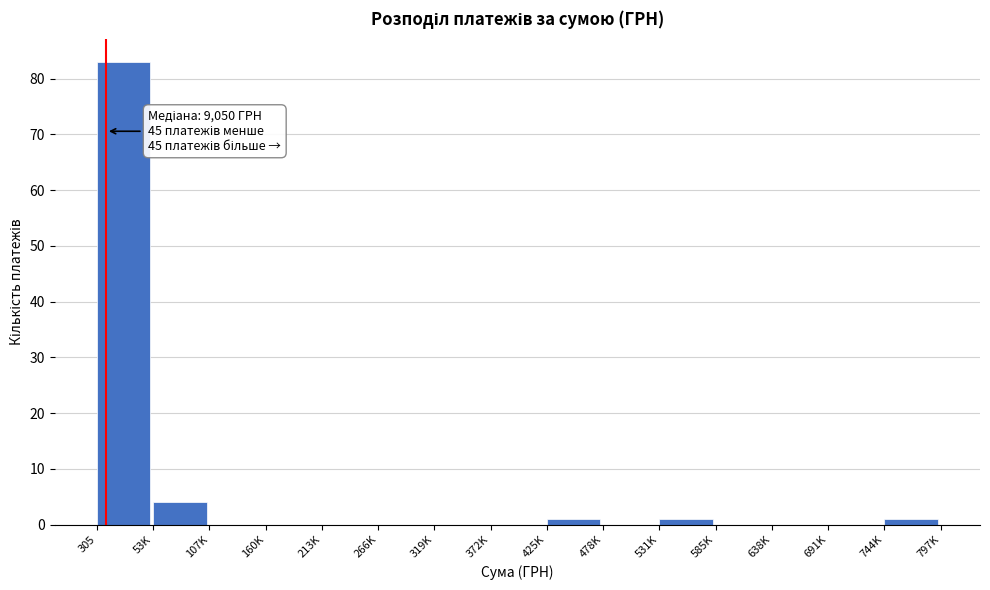

Reading left to right, extract all data points from this chart.

305=83	53K=4	107K=0	160K=0	213K=0	266K=0	319K=0	372K=0	425K=1	478K=0	531K=1	585K=0	638K=0	691K=0	744K=1